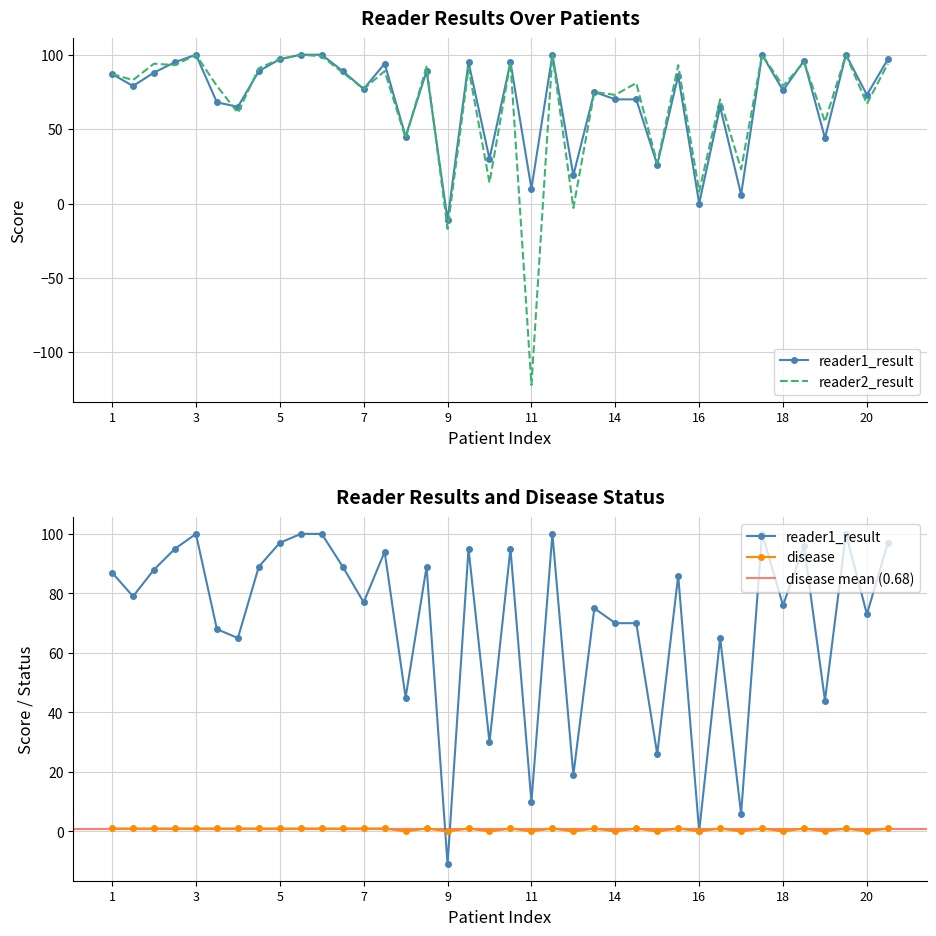

After their last crossing, which series has the higher values: reader2_result or disease?

reader2_result